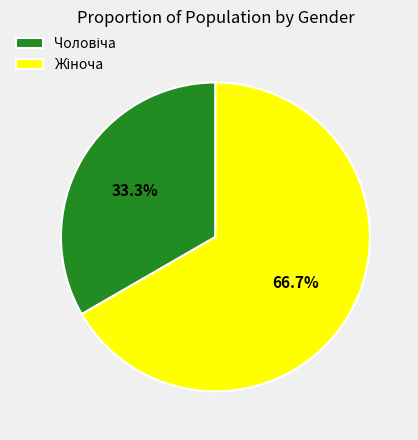

Is there any slice that represents more than half of the pie?

Yes